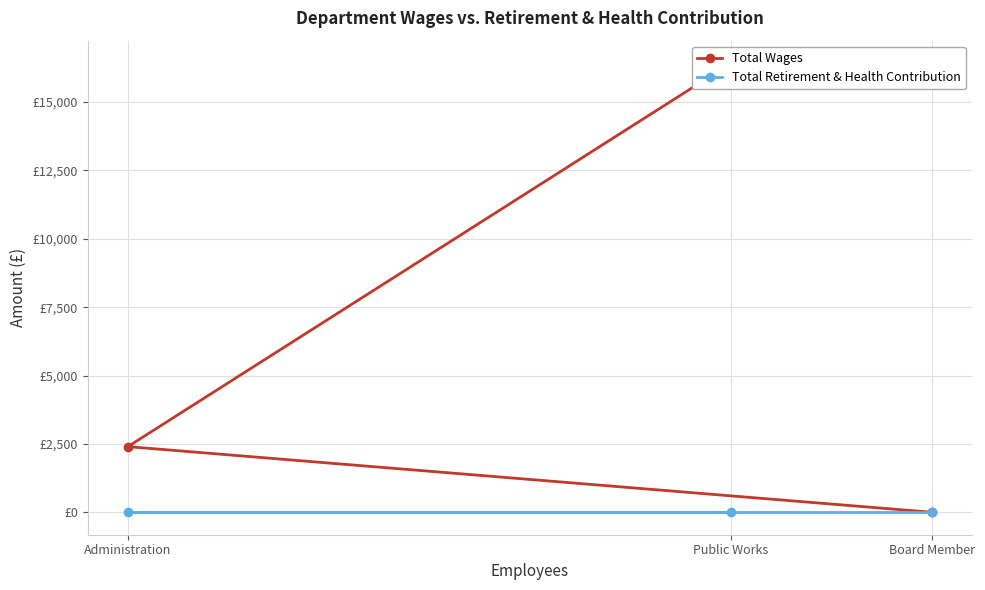

Which category has the highest value in the Total Retirement & Health Contribution series?

Public Works